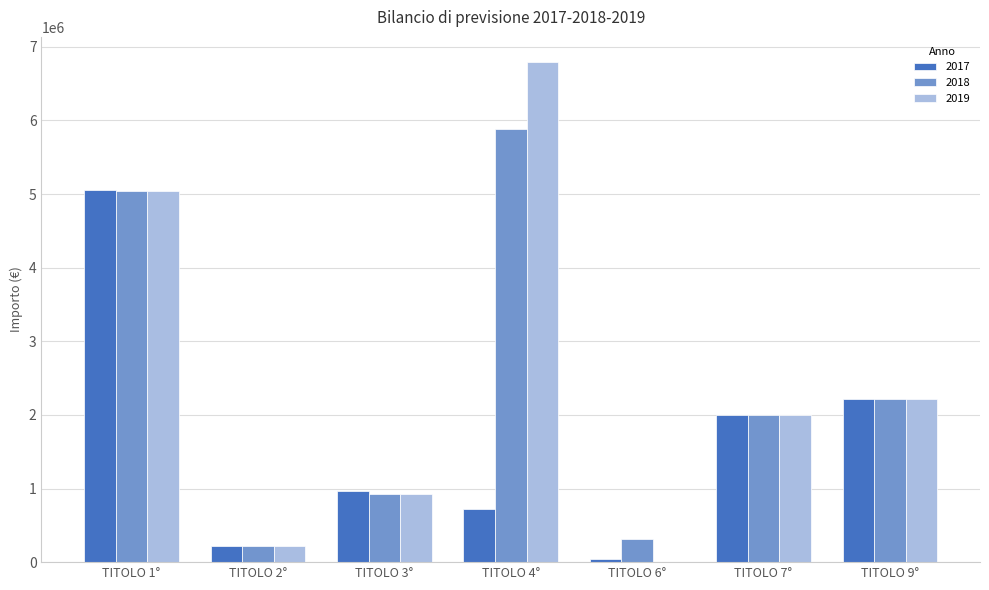

Reading left to right, extract all data points from this chart.

2017: TITOLO 1°=5053137.5	TITOLO 2°=218500.0	TITOLO 3°=970510.0	TITOLO 4°=727624.1	TITOLO 6°=39877.9	TITOLO 7°=2000000.0	TITOLO 9°=2215000.0
2018: TITOLO 1°=5038137.5	TITOLO 2°=215500.0	TITOLO 3°=927510.0	TITOLO 4°=5885000.0	TITOLO 6°=320000.0	TITOLO 7°=2000000.0	TITOLO 9°=2215000.0
2019: TITOLO 1°=5038137.5	TITOLO 2°=213500.0	TITOLO 3°=927510.0	TITOLO 4°=6795000.0	TITOLO 6°=0.0	TITOLO 7°=2000000.0	TITOLO 9°=2215000.0